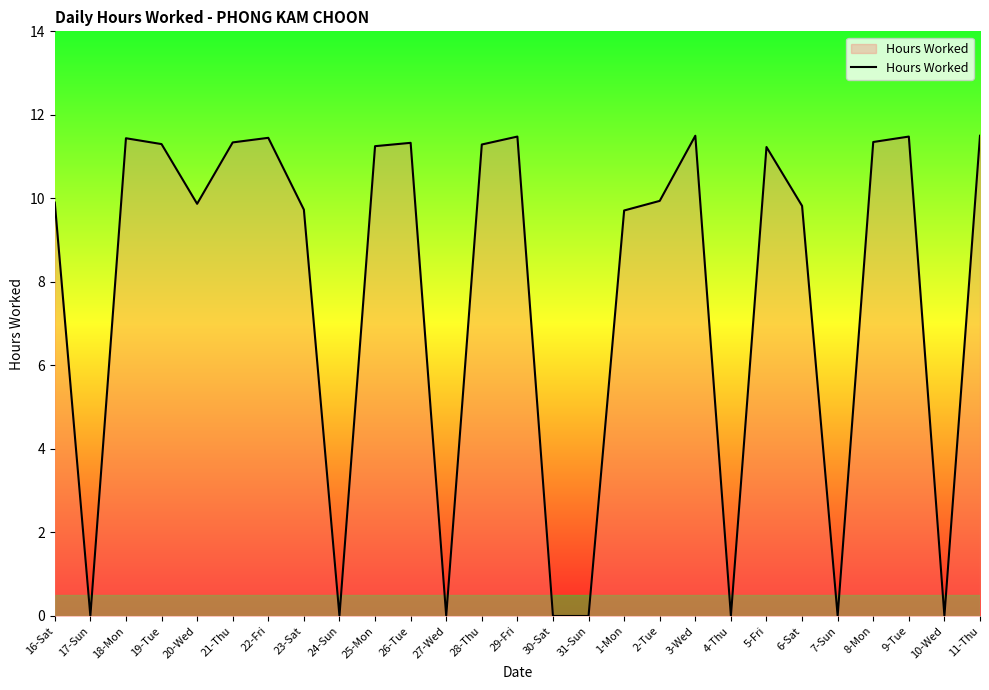

Which has a higher value, 16-Sat or 24-Sun?

16-Sat